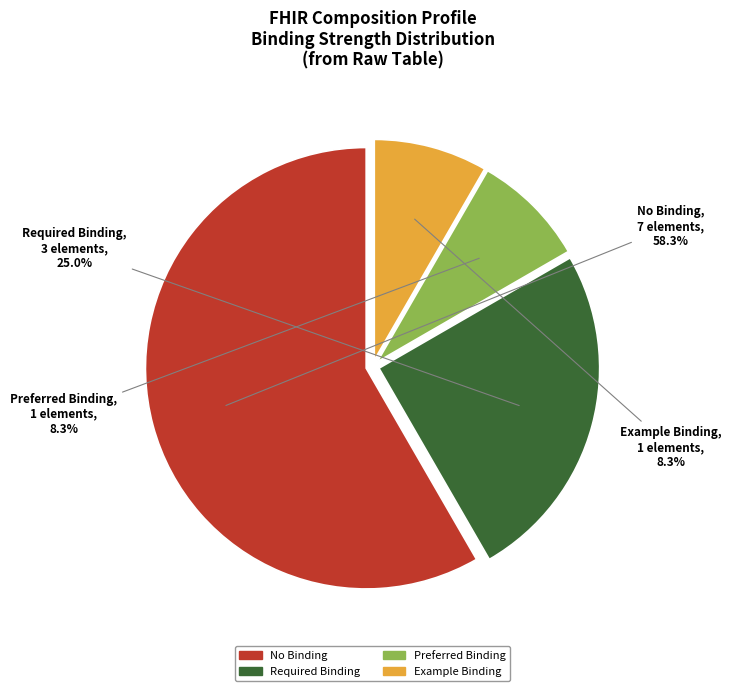

What is the total percentage of No Binding and Preferred Binding?

66.7%